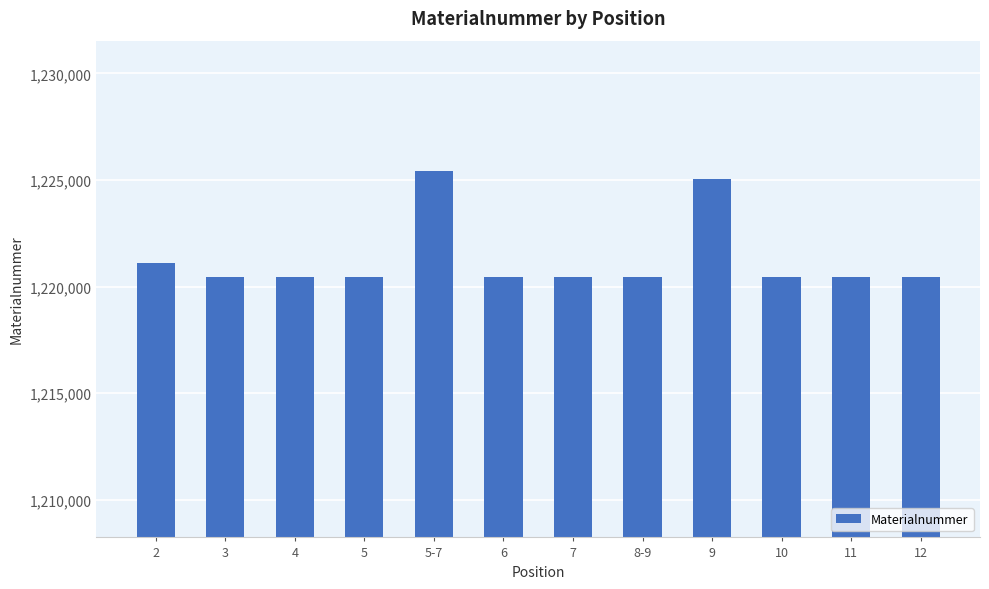

What is the sum of the values at 2 and 11?

2441575